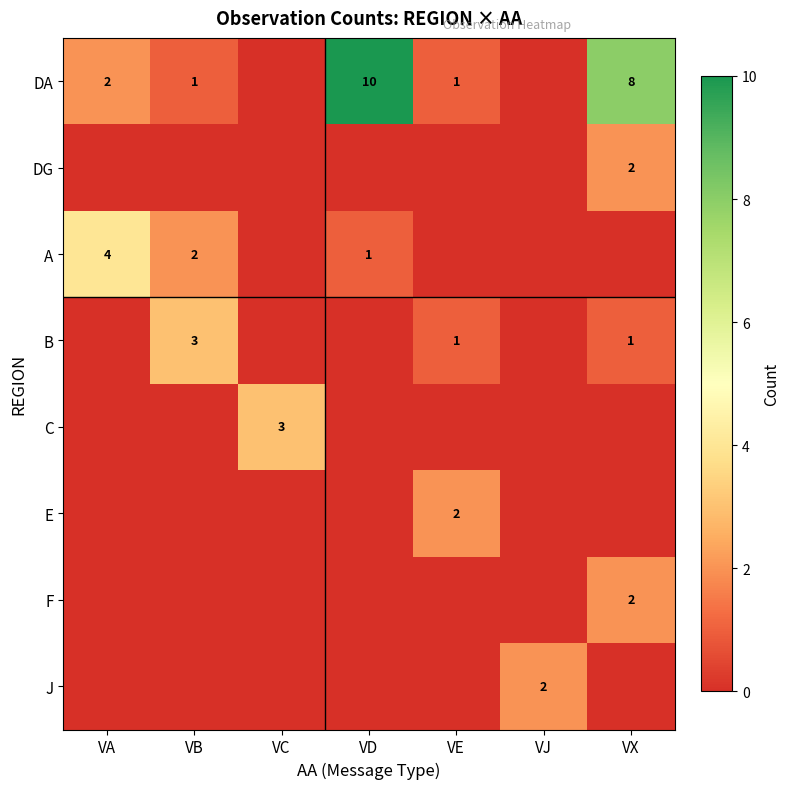

The value of DA at VB is 1. True or false?

True